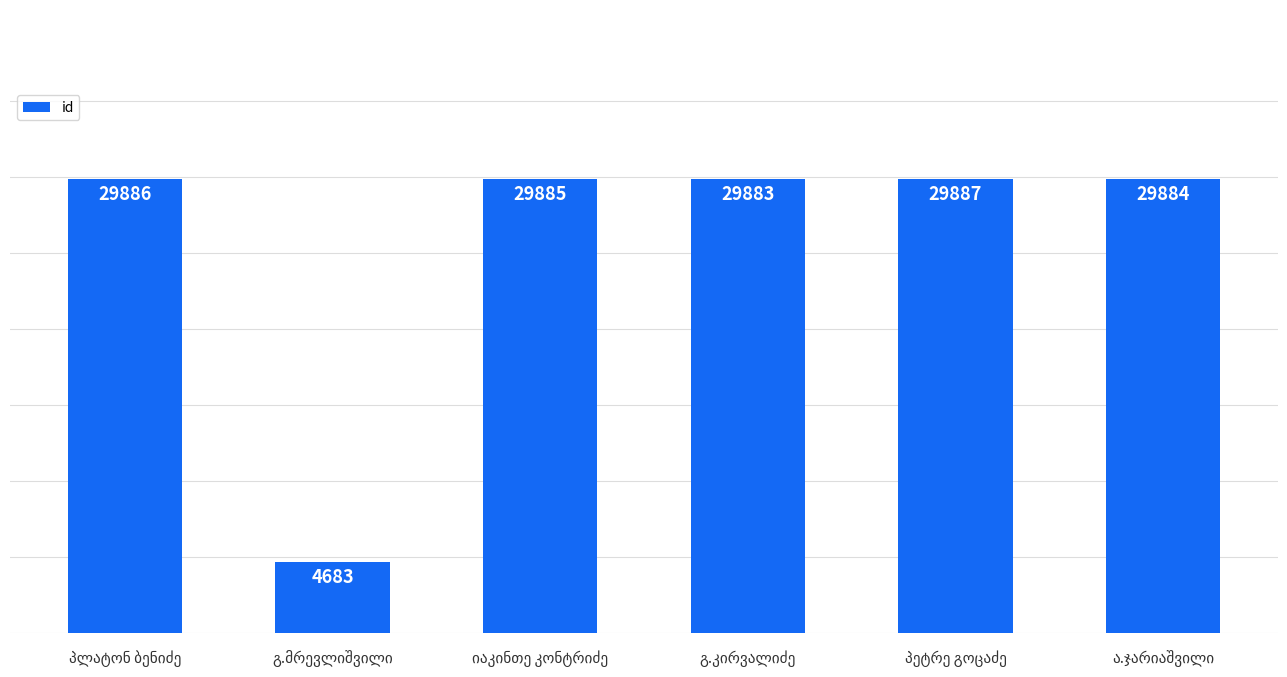

How many categories are shown in the chart?

6